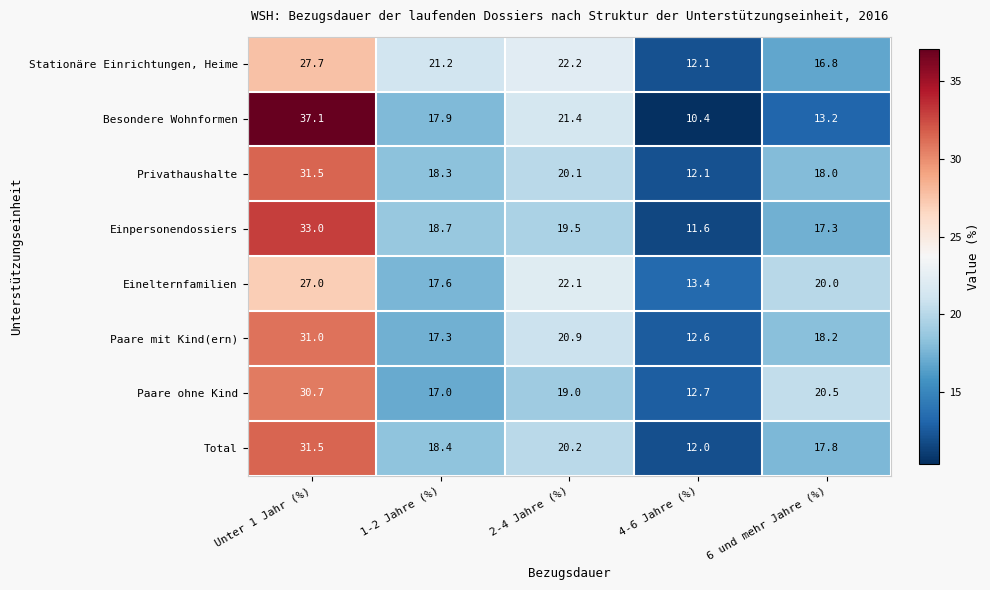

At which category is the sum across all series the highest?

Unter 1 Jahr (%)